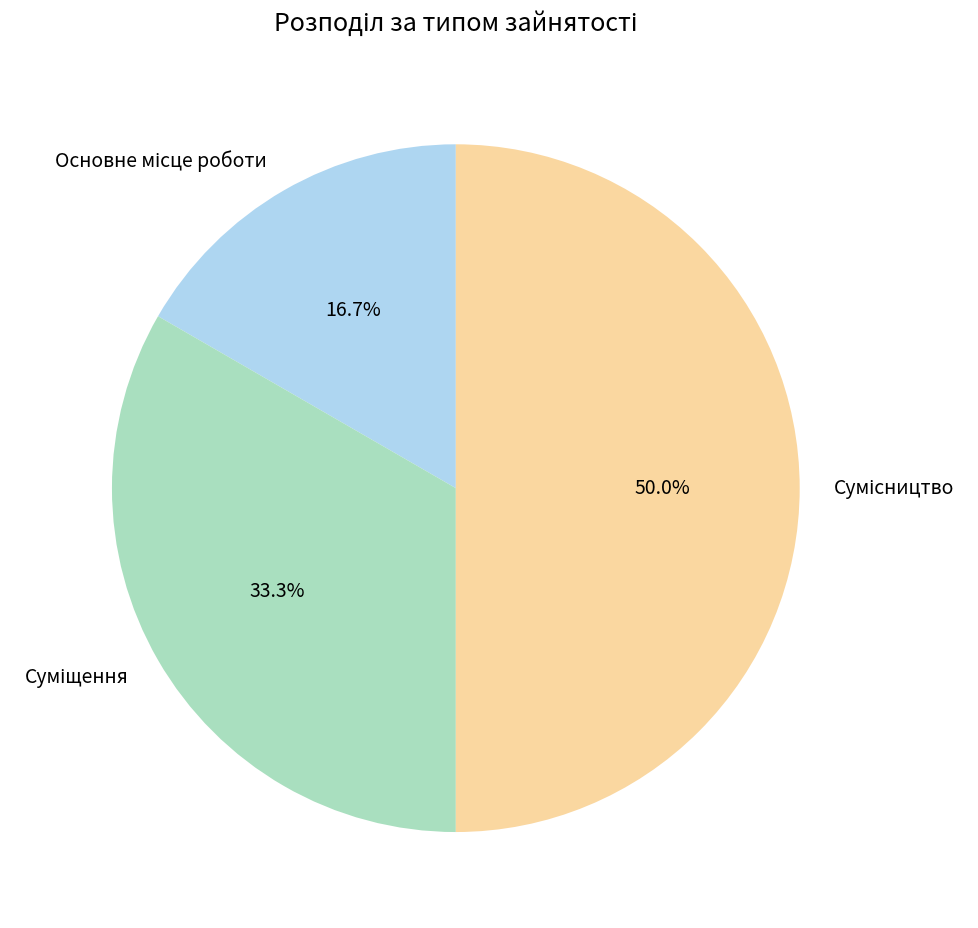

How many slices are in this pie chart?

3